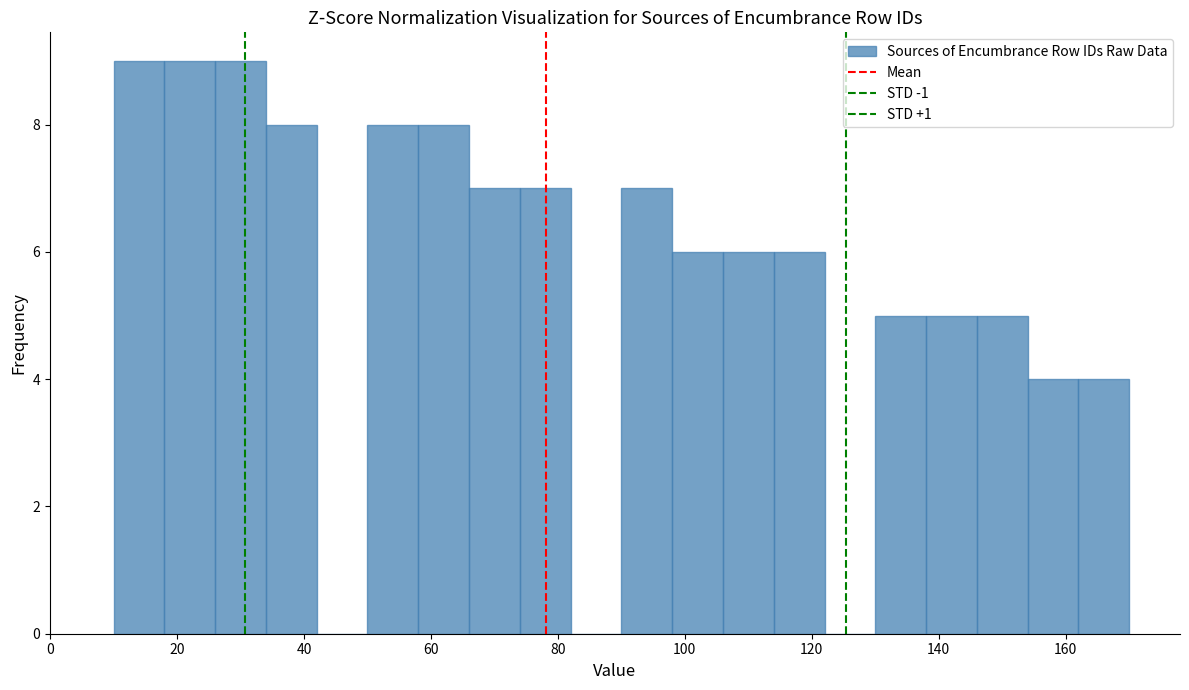

How tall is the bar that spans 138 to 146 on the x-axis? The values are not printed on the chart, so give them approximately, as read against the axis.

5